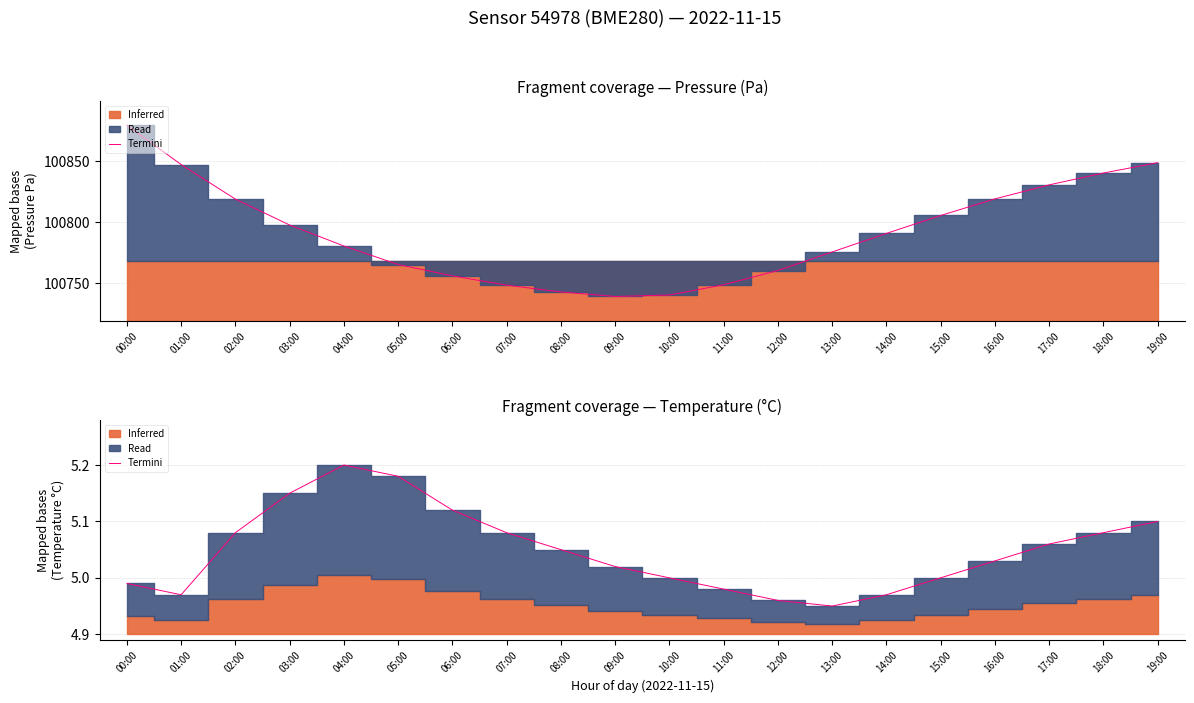

Is it true that the value at 12:00 is 5.0?

True